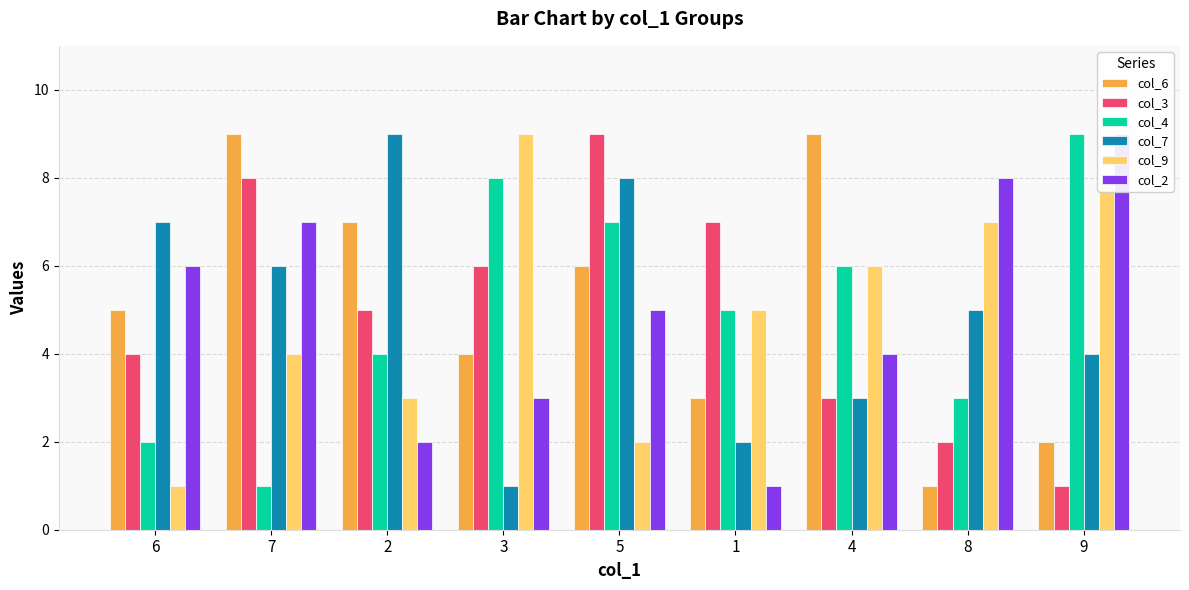

Count the number of data series in this chart.

6